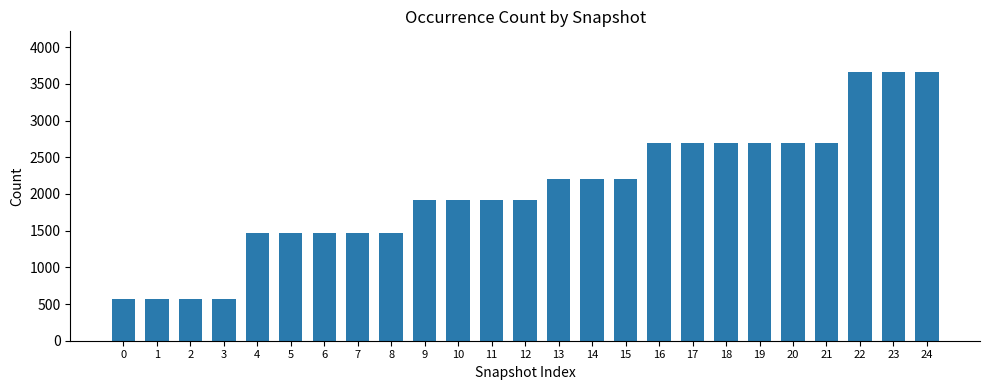

What is the value of the 7th bar from the left?

1471